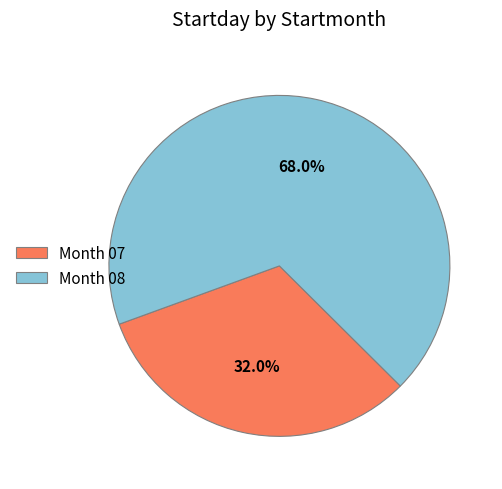

What percentage do Month 08 and Month 07 together represent?

100.0%